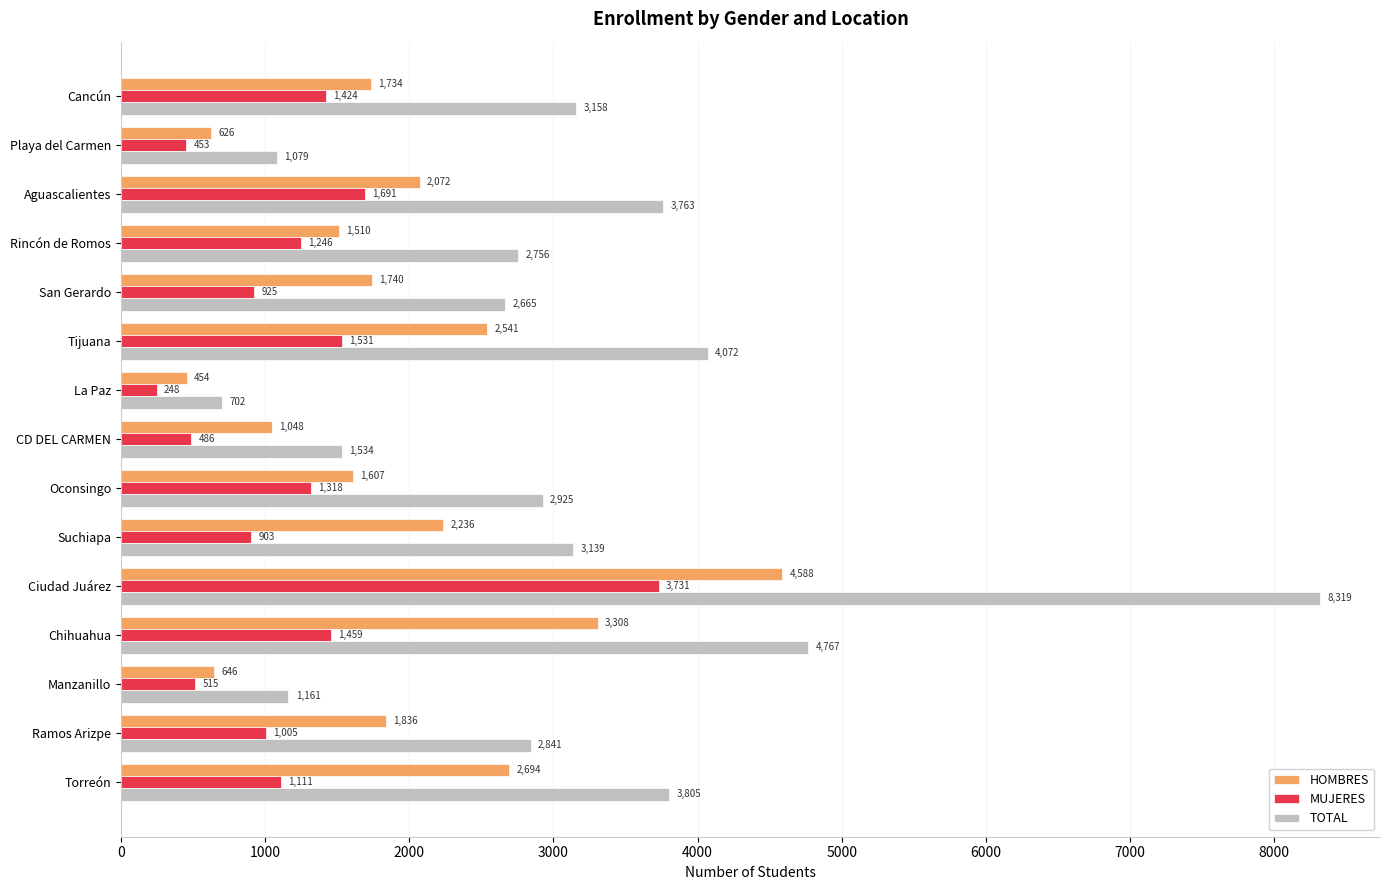

What are all the series names shown in the legend?

HOMBRES, MUJERES, TOTAL